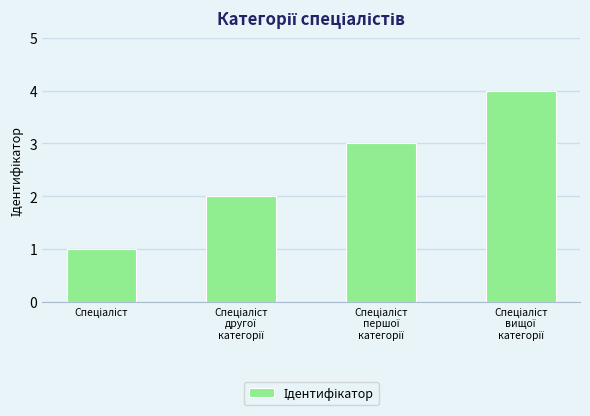

Are the bars grouped side by side (vs. stacked)?

No